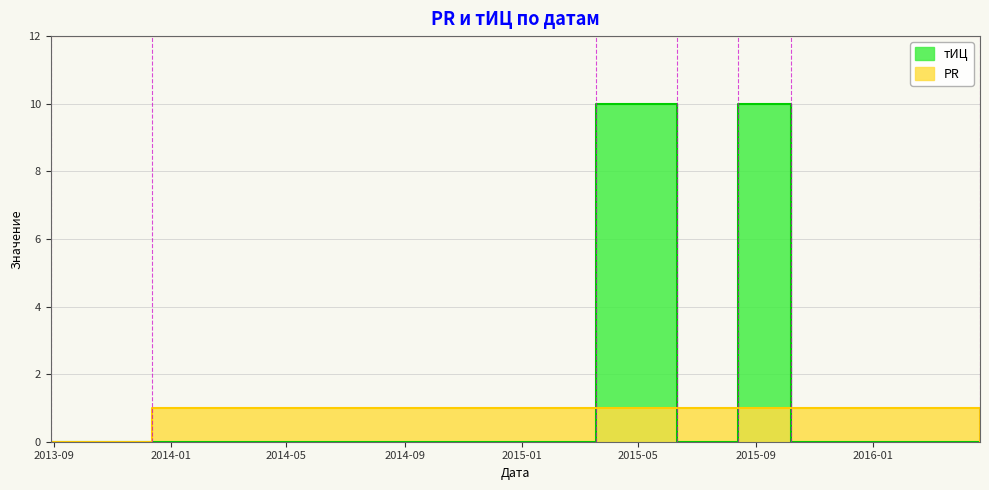

What are all the series names shown in the legend?

PR, тИЦ